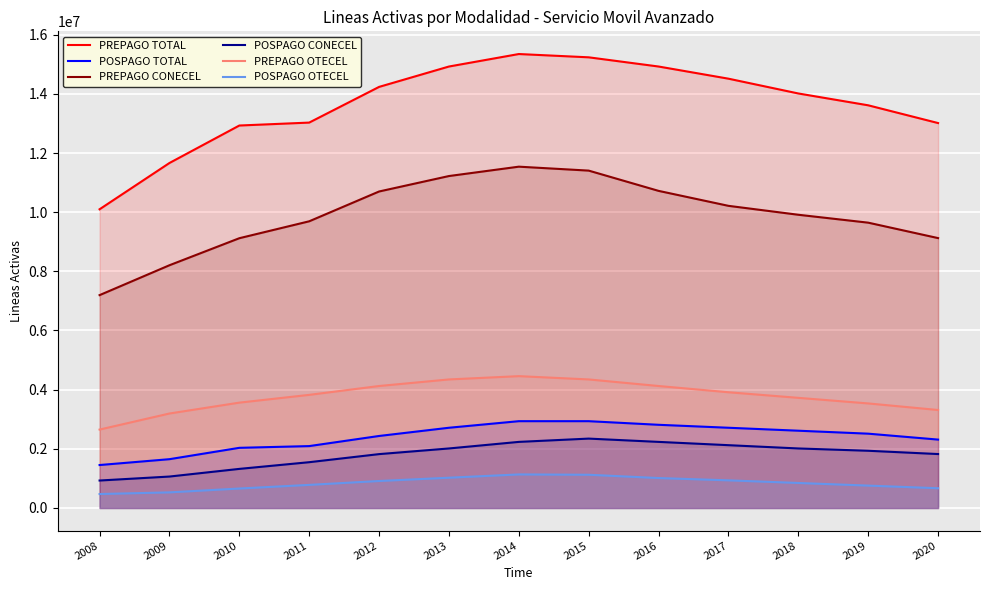

Which has a higher value, 2013 or 2009?

2013